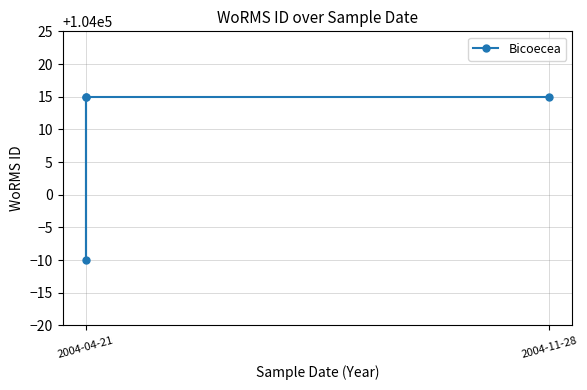

What is the maximum value shown in the chart?

104015